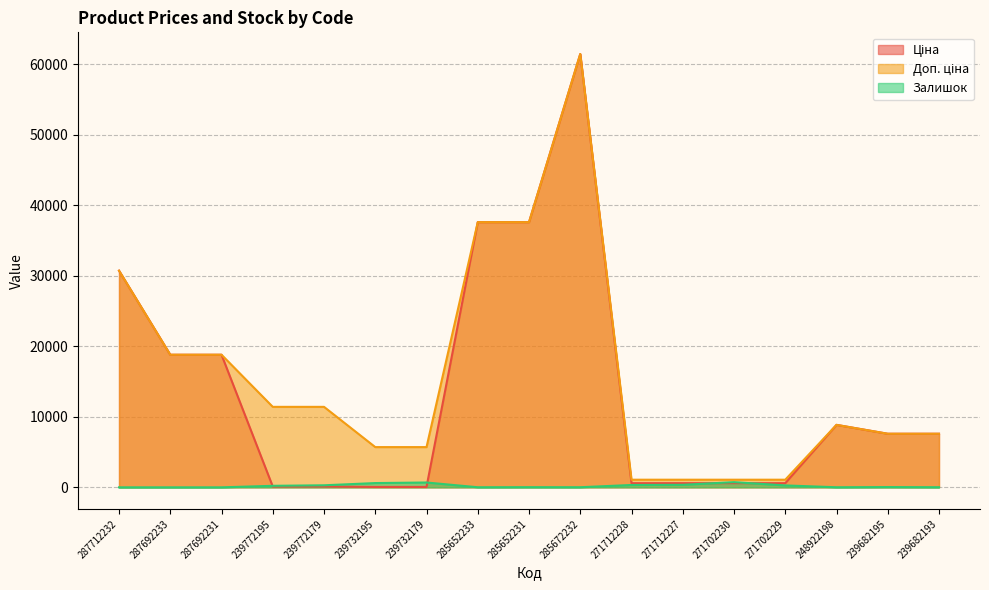

How many lines are shown in the chart?

3